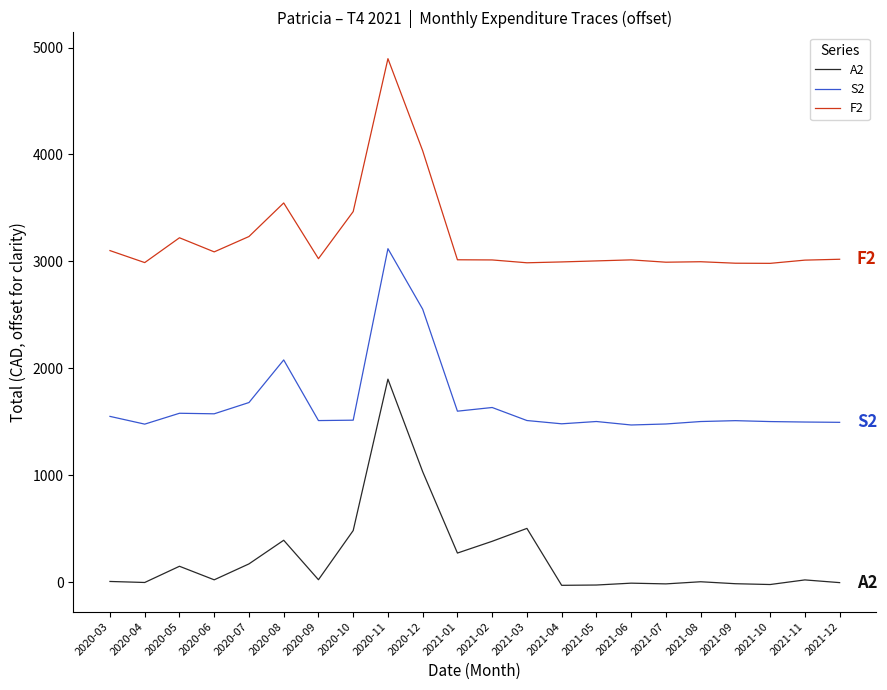

What is the approximate value of F2 at 2021-01?

3015.5